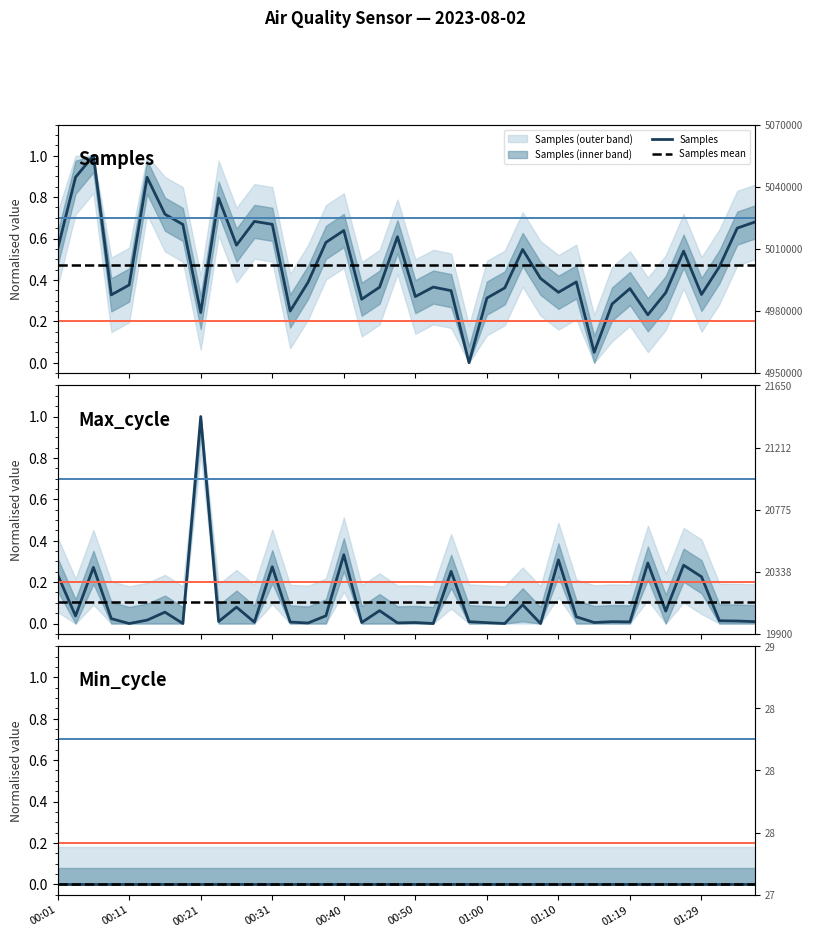

At which category does Max_cycle reach its first local peak?

00:06